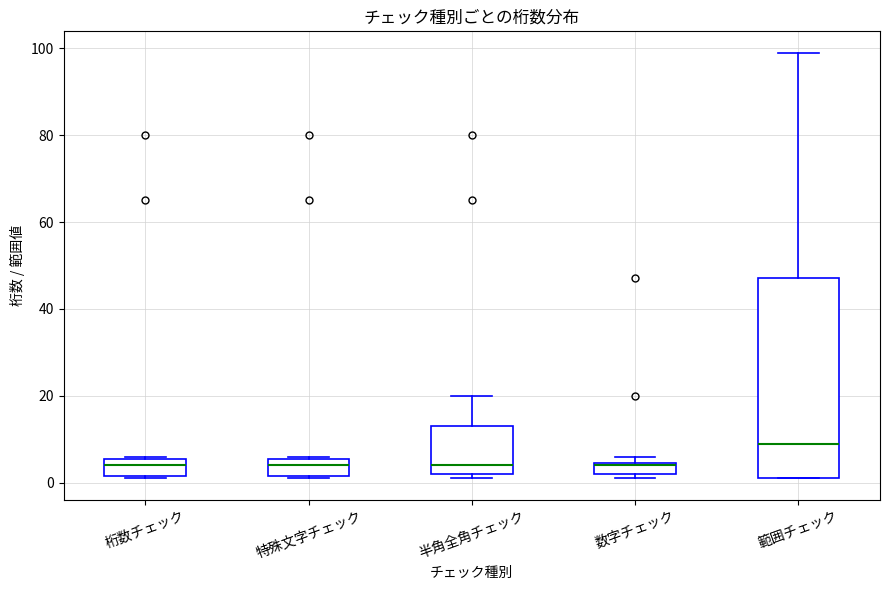

Comparing the boxes themselves (not the whiskers), which one is the tallest?

範囲チェック